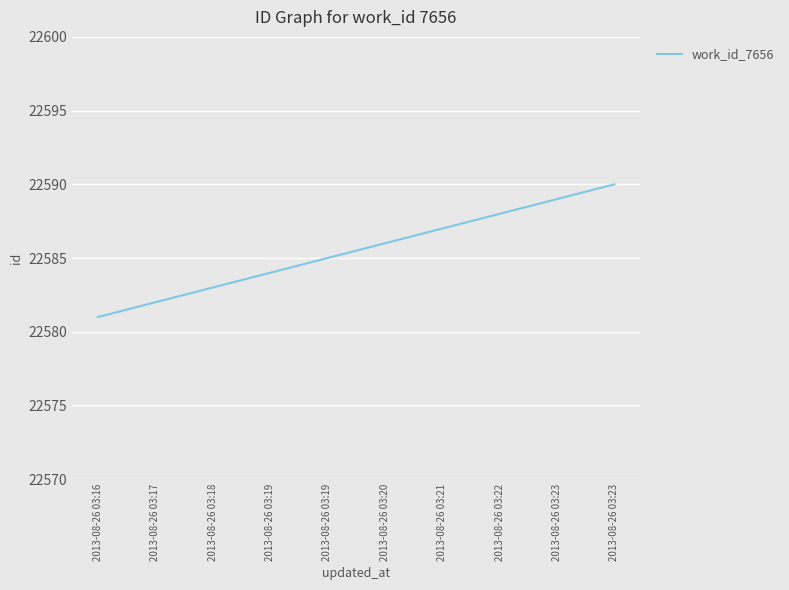

Which label corresponds to the smallest value in the chart?

2013-08-26 03:16